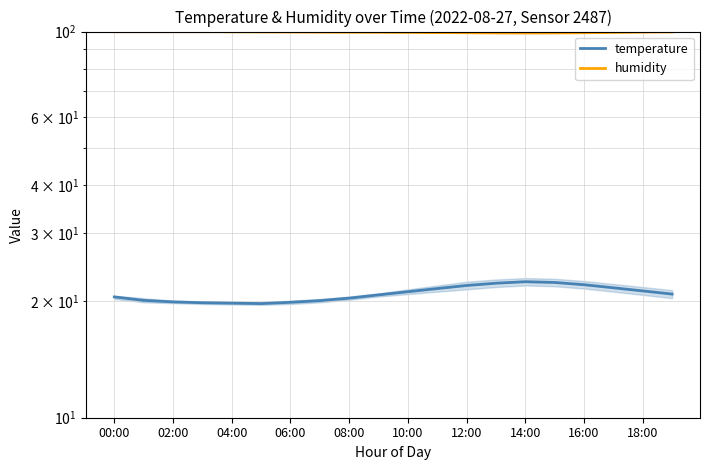

How many lines are shown in the chart?

2